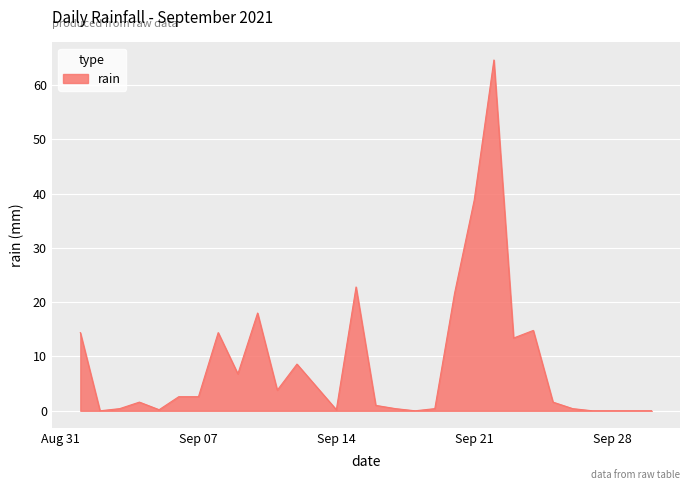

What is the difference between the maximum and minimum values?

64.6